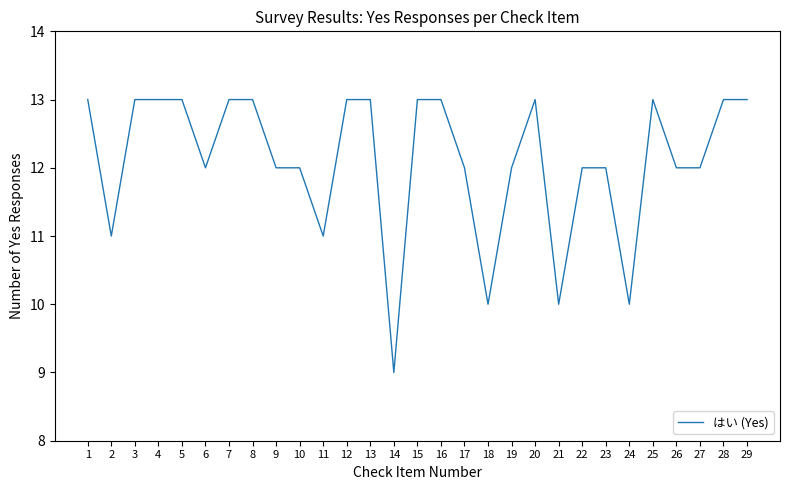

Reading left to right, extract all data points from this chart.

13	11	13	13	13	12	13	13	12	12	11	13	13	9	13	13	12	10	12	13	10	12	12	10	13	12	12	13	13